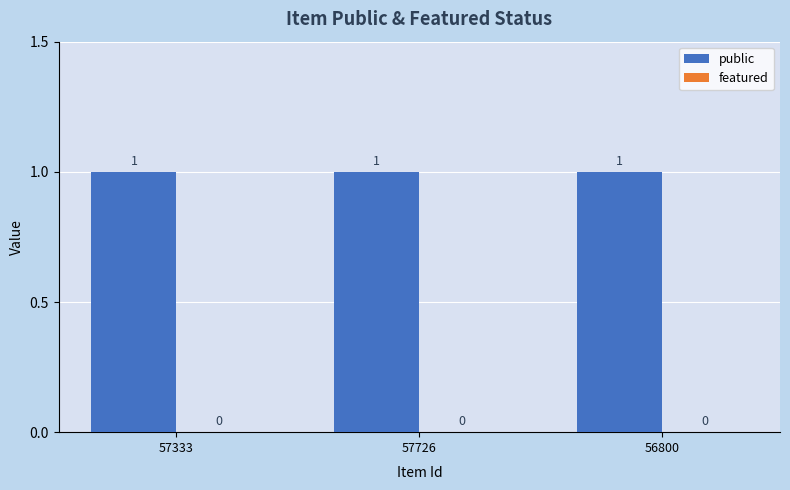

What are all the series names shown in the legend?

public, featured